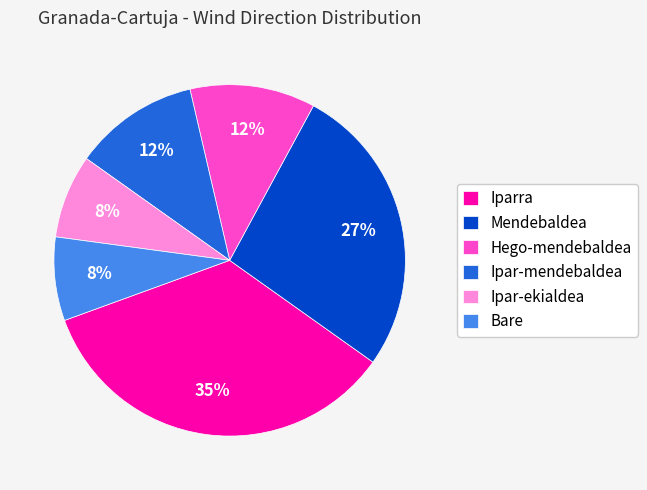

To the nearest percent, what portion does Ipar-ekialdea represent?

8%